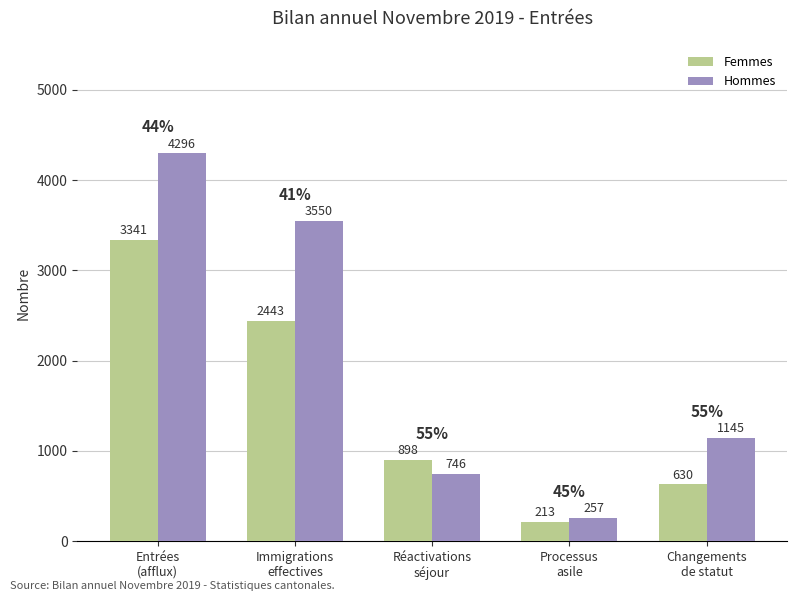

What is the sum of the Hommes values at Réactivations
séjour and Entrées
(afflux)?

5042